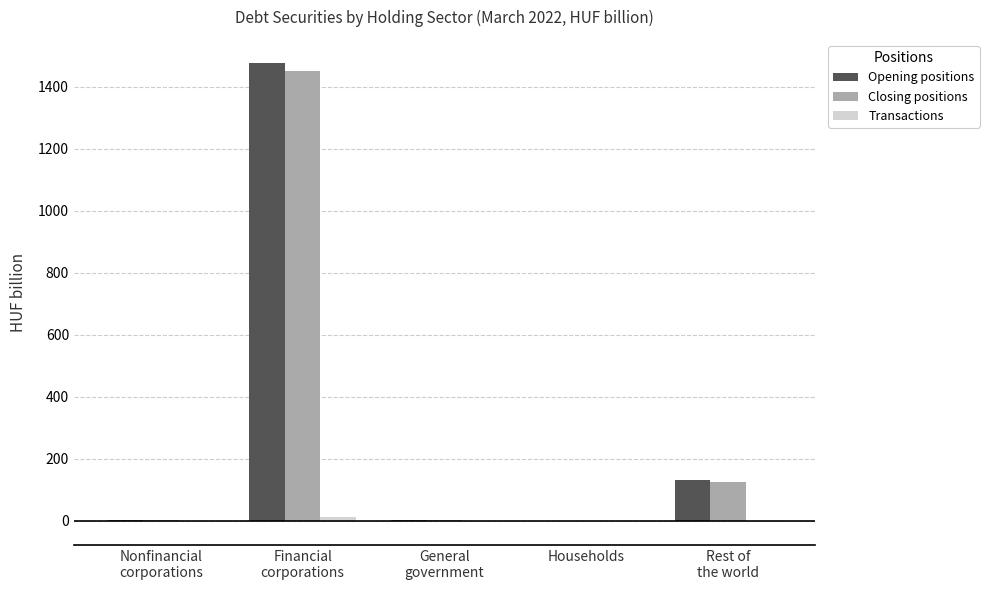

What is the sum of all Opening positions values?

1609.9